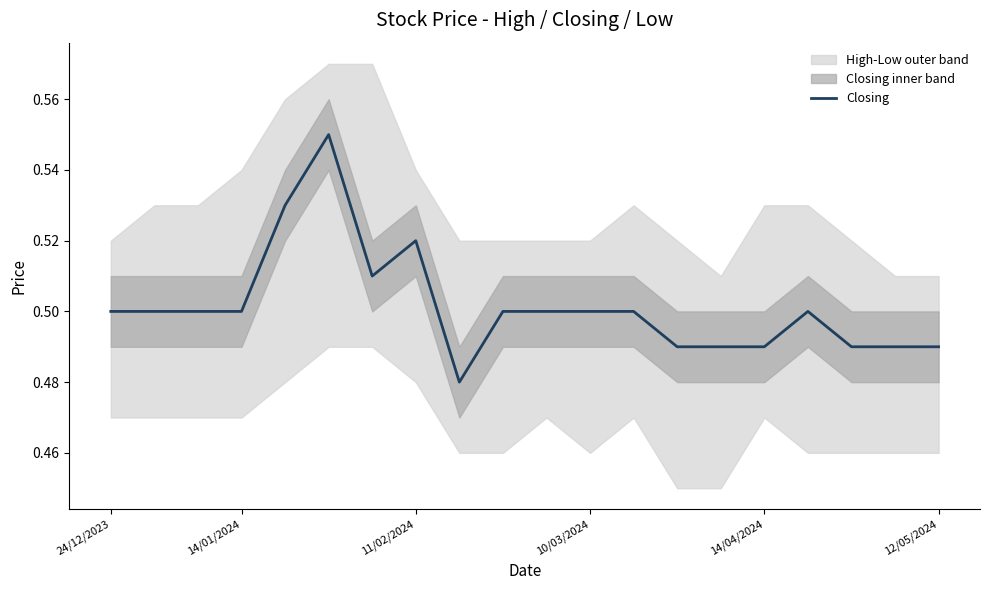

True or false: Closing has a value of 0.2 at 14/01/2024.

False